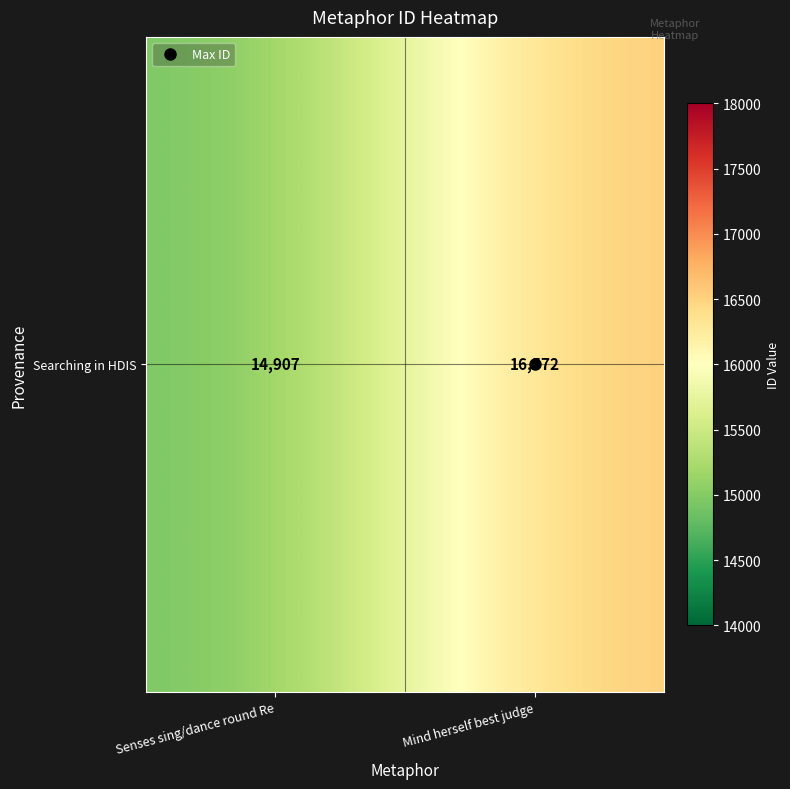

The value at Senses sing/dance round Re is 7689. True or false?

False